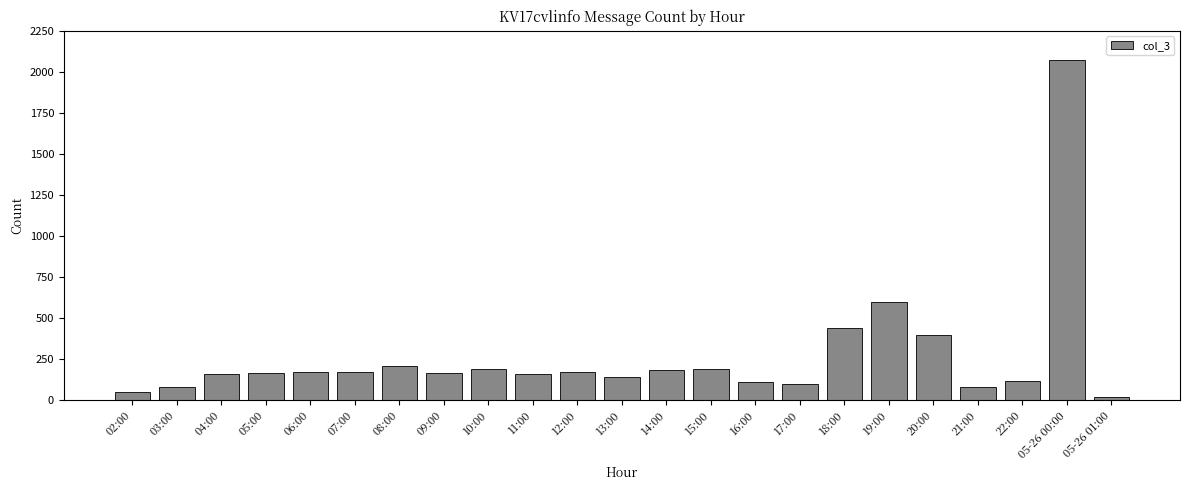

The chart shows a value of 318 at 15:00. True or false?

False